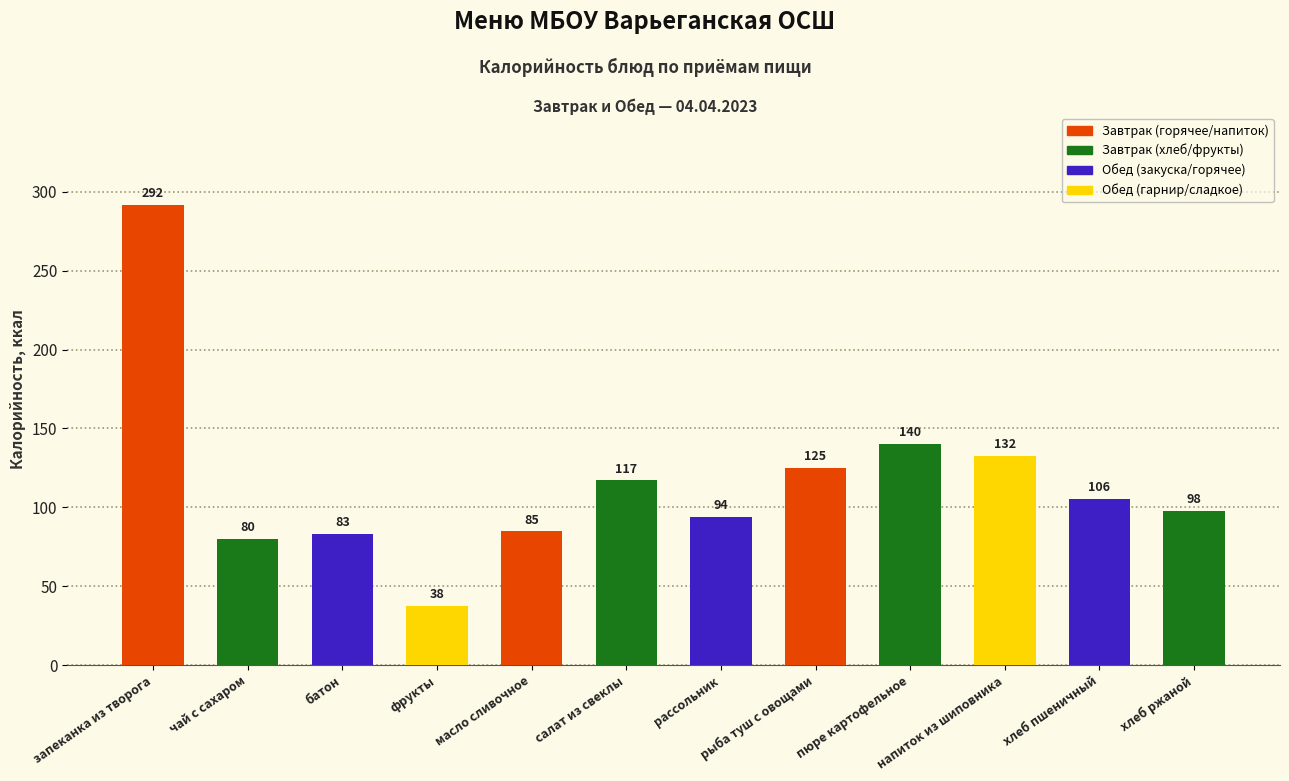

What is the sum of the values at фрукты and напиток из шиповника?

170.2